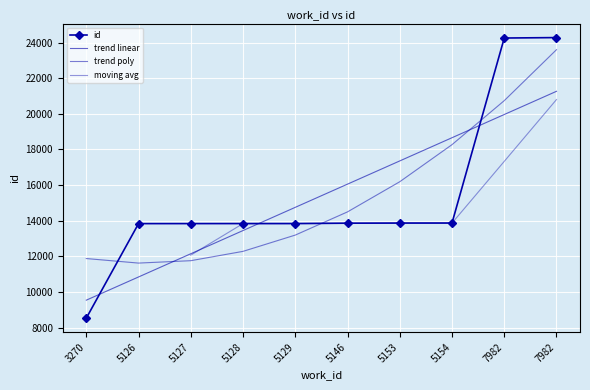

Is it true that the value at 5127 is 13839?

True